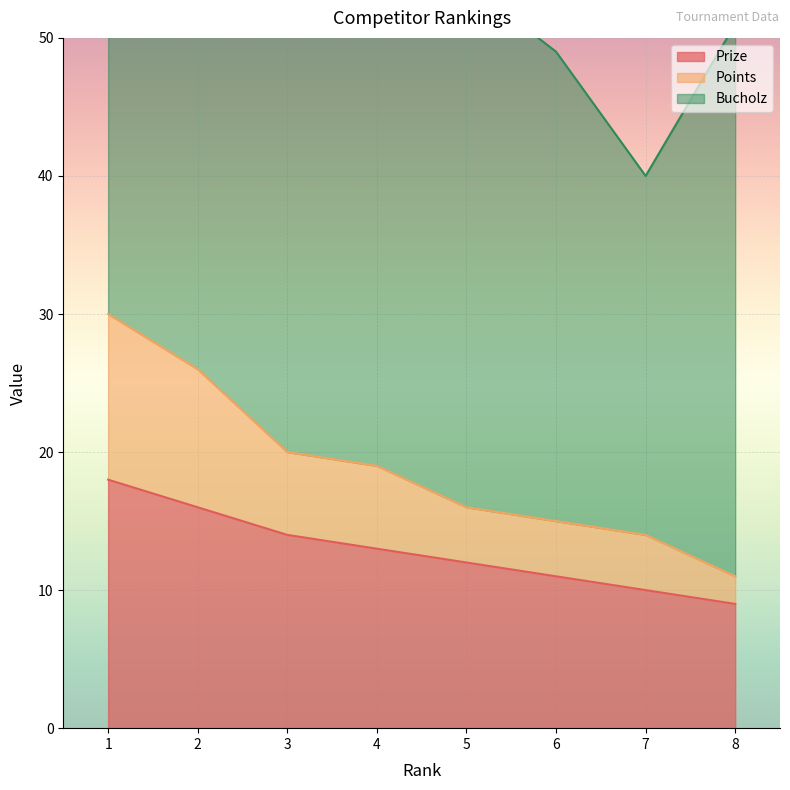

What is the approximate value of Points at 5, to the nearest 10?

20